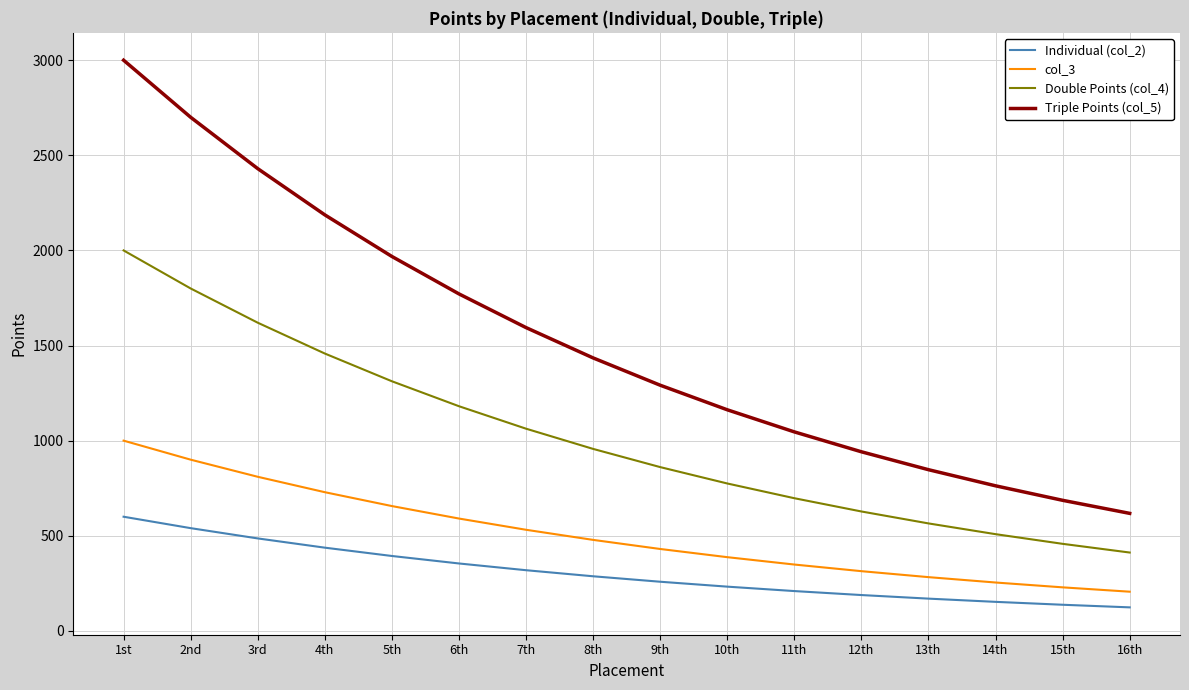

What is the maximum value shown in the chart?

3000.0